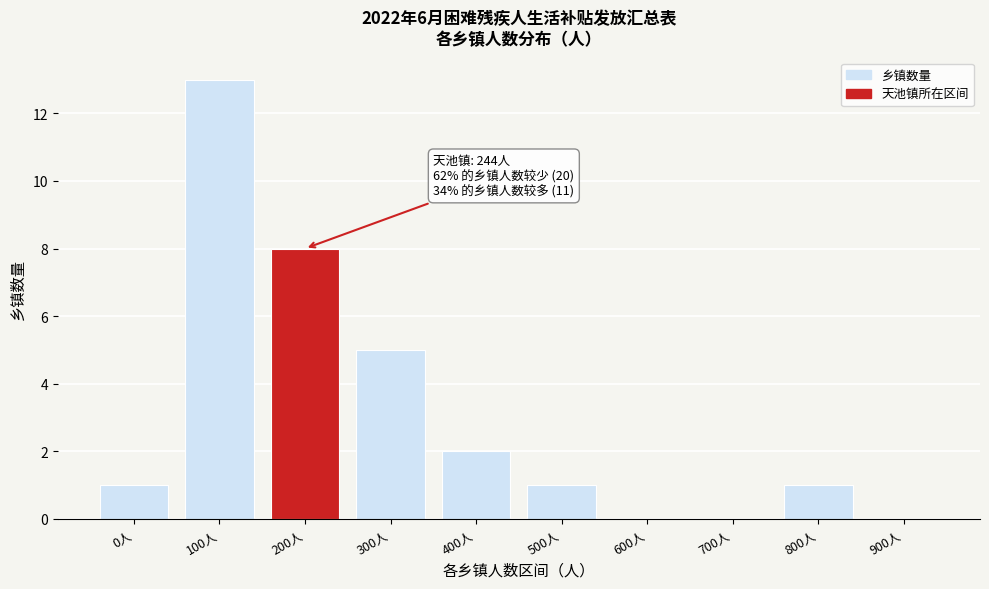

Is it true that the value at 100人 is 13?

True